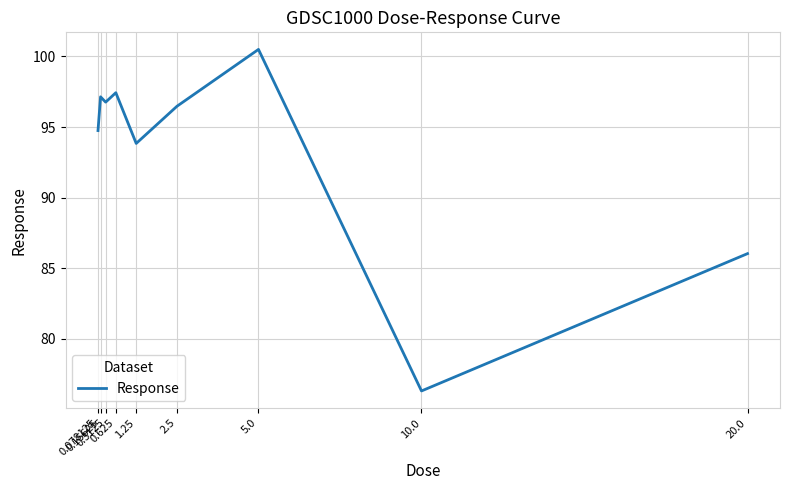

Rank the categories by value from highest to lowest.

5.0, 0.625, 0.15625, 0.3125, 2.5, 0.078125, 1.25, 20.0, 10.0